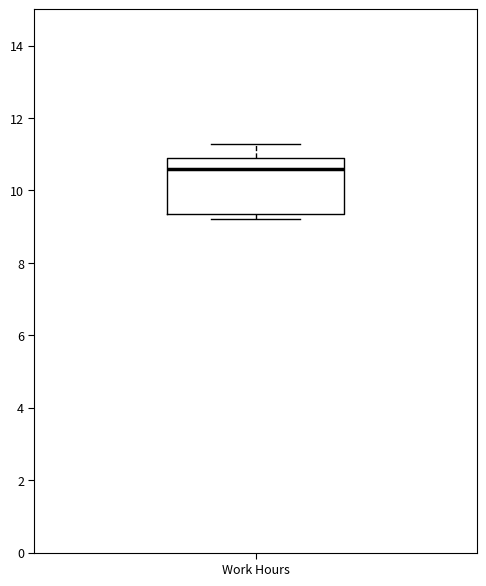

Transcribe this box plot: give where the median line is, the range the box spans, and where the two whiskers end, as read against the y-axis. The values are not printed on the chart, so give them approximately, as read against the axis.

median 10.6, box 9.4 to 11.0, whiskers 9.2 to 11.2